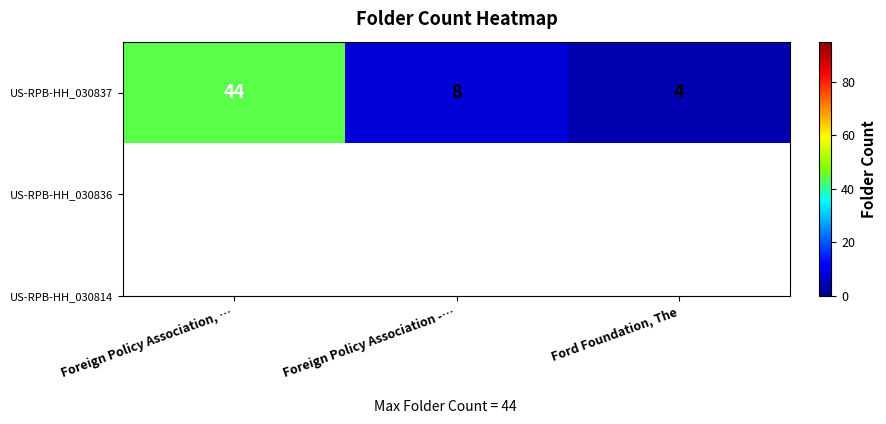

List the labels in order of value, largest first.

Foreign Policy Association, …, Foreign Policy Association -…, Ford Foundation, The